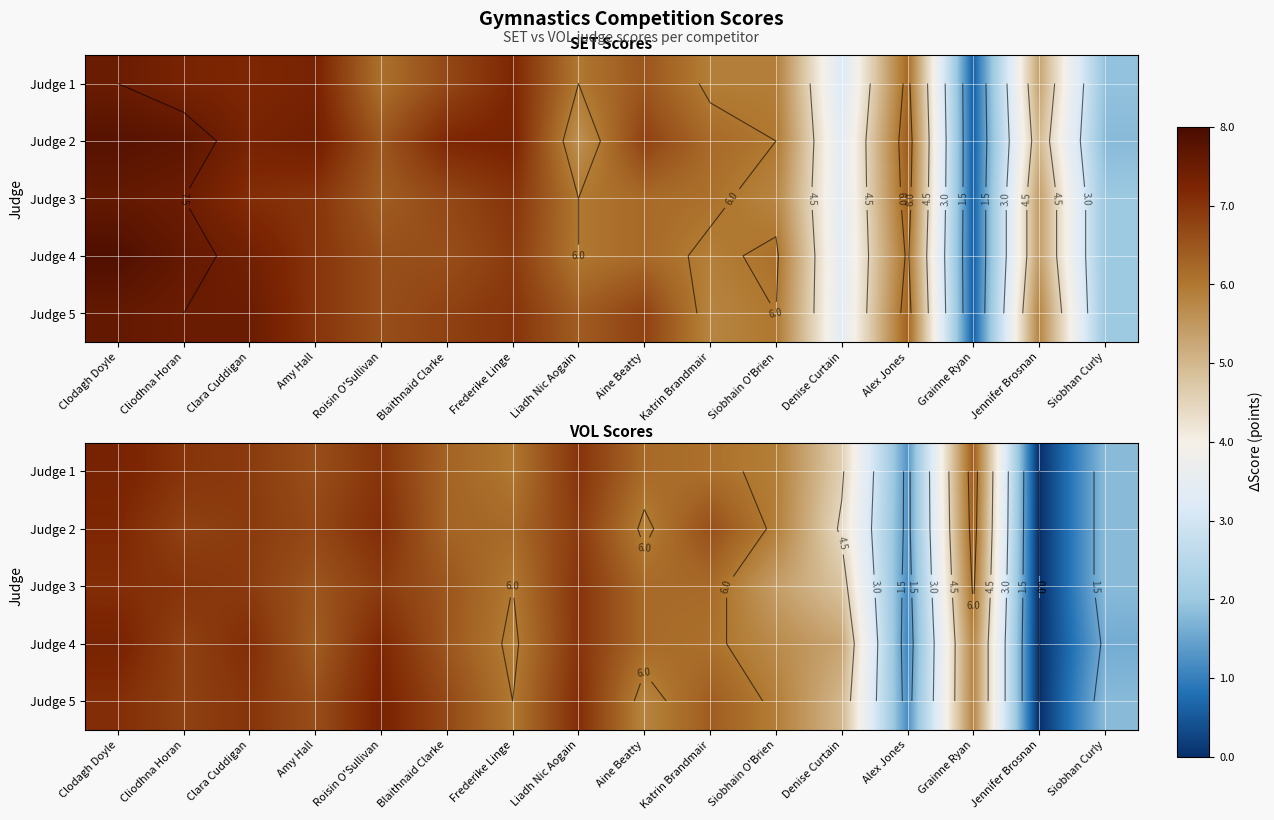

At Frederike Linge, list the series in order from smallest to largest.

Judge 4, Judge 1, Judge 3, Judge 5, Judge 2